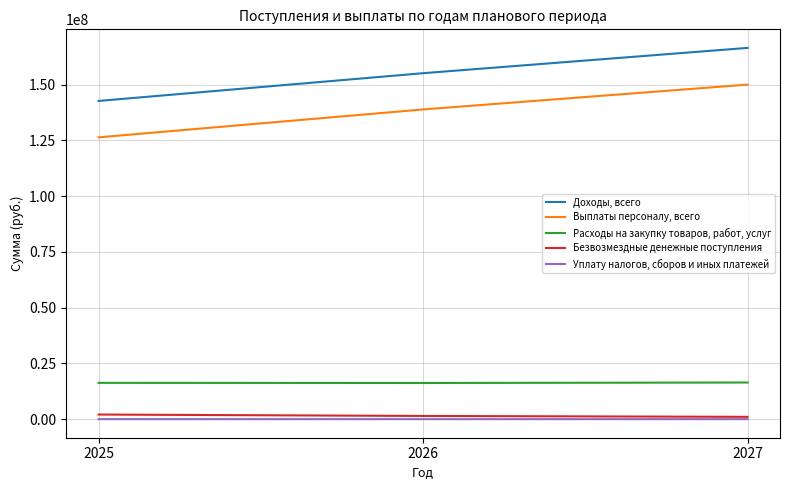

List the series in order of their peak value, highest first.

Доходы, всего, Выплаты персоналу, всего, Расходы на закупку товаров, работ, услуг, Безвозмездные денежные поступления, Уплату налогов, сборов и иных платежей